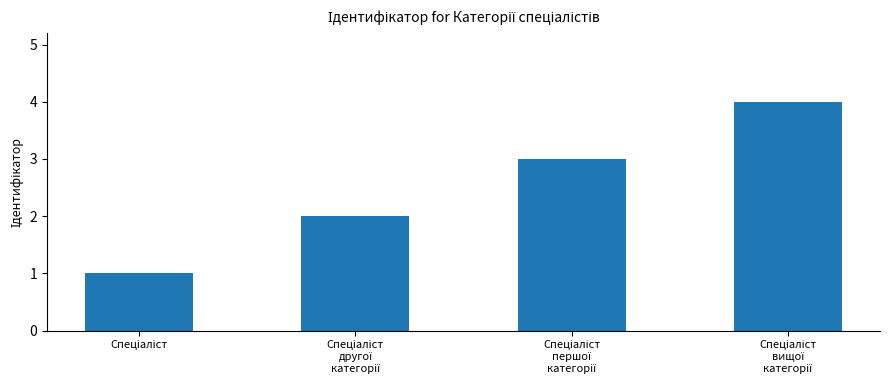

What is the sum of all values?

10